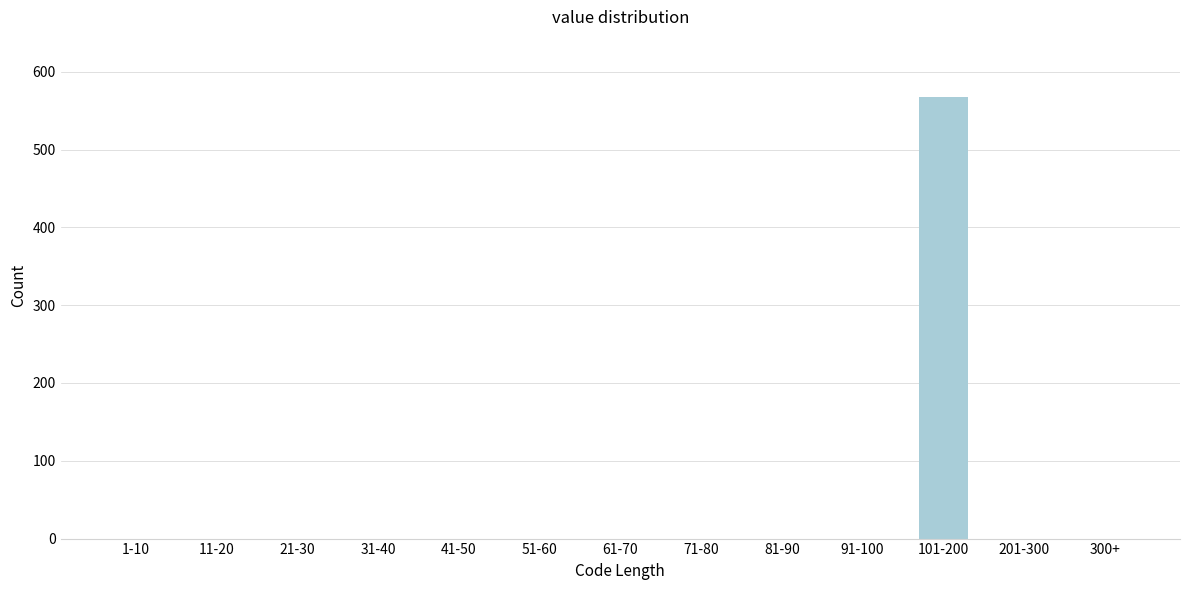

Reading left to right, transcribe all the data shown in this chart.

1-10=0	11-20=0	21-30=0	31-40=0	41-50=0	51-60=0	61-70=0	71-80=0	81-90=0	91-100=0	101-200=567	201-300=0	300+=0